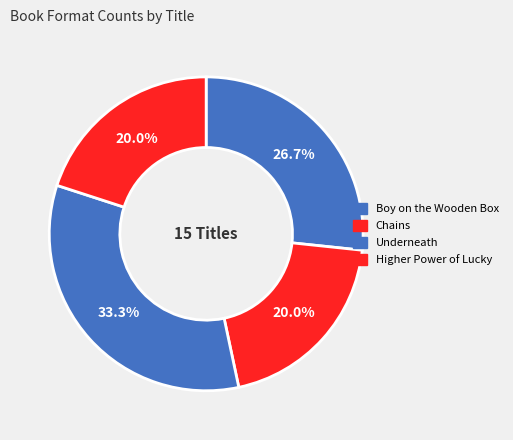

Which has a higher value, Boy on the Wooden Box or Higher Power of Lucky?

Boy on the Wooden Box